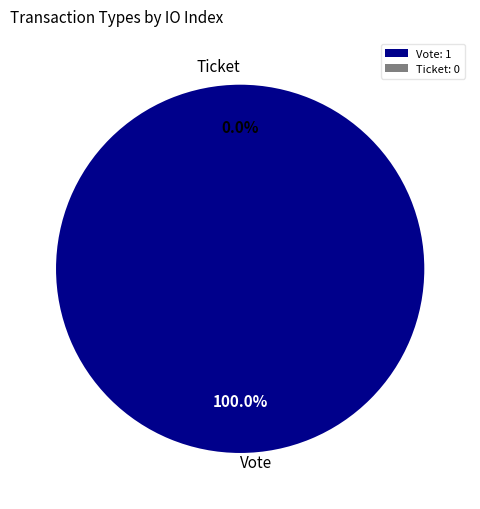

Count the number of slices in the pie.

2